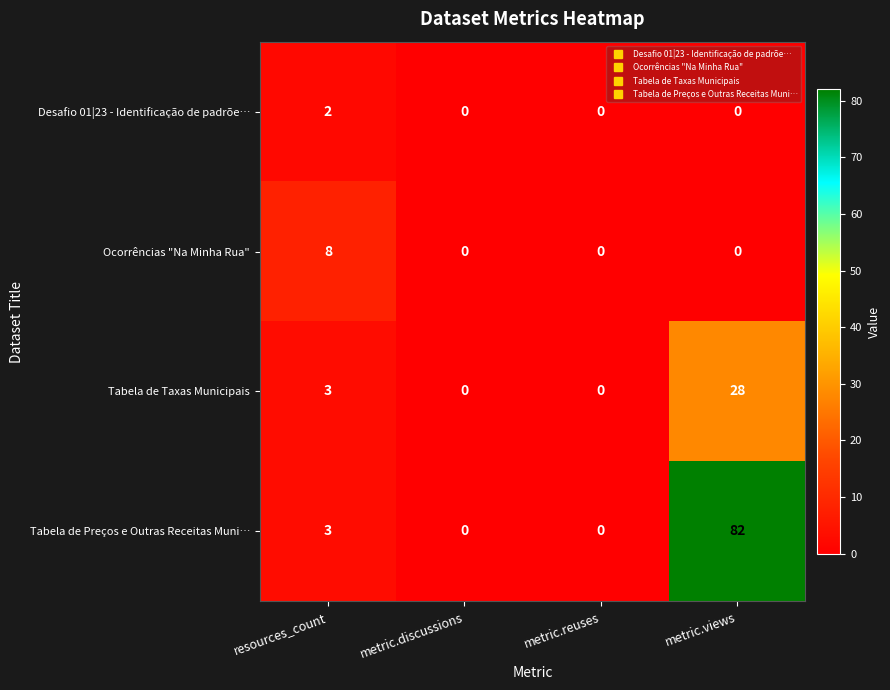

What is the average value of the Tabela de Preços e Outras Receitas Muni… series?

21